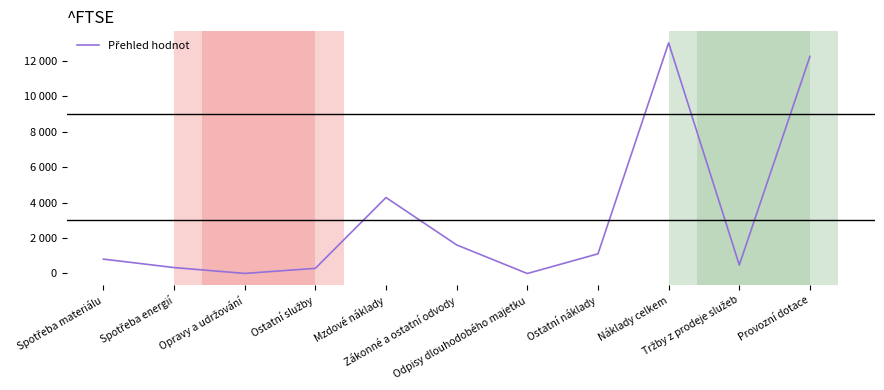

The value at Ostatní náklady is 366. True or false?

False